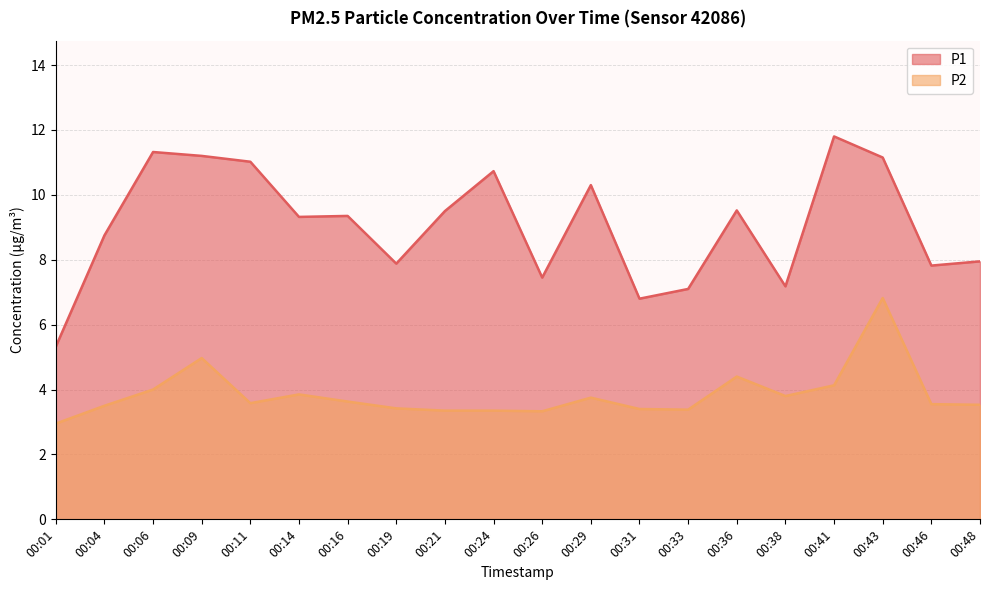

Is the value of P2 at 00:33 greater than the value of P1 at 00:31?

No